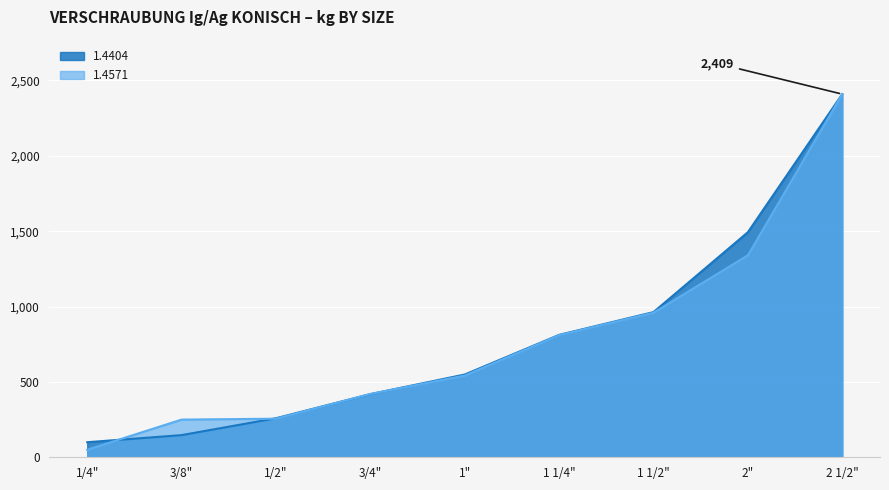

True or false: 1.4404 has a value of 46 at 1/4".

False